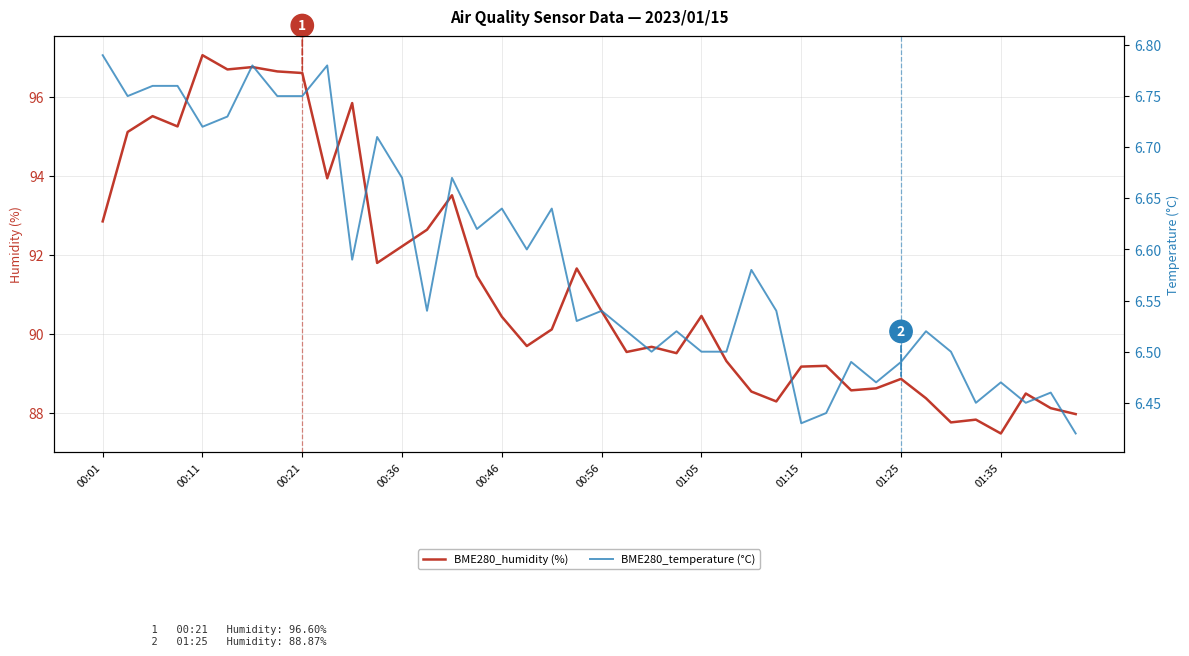

List the series in order of their peak value, highest first.

BME280_humidity (%), BME280_temperature (°C)